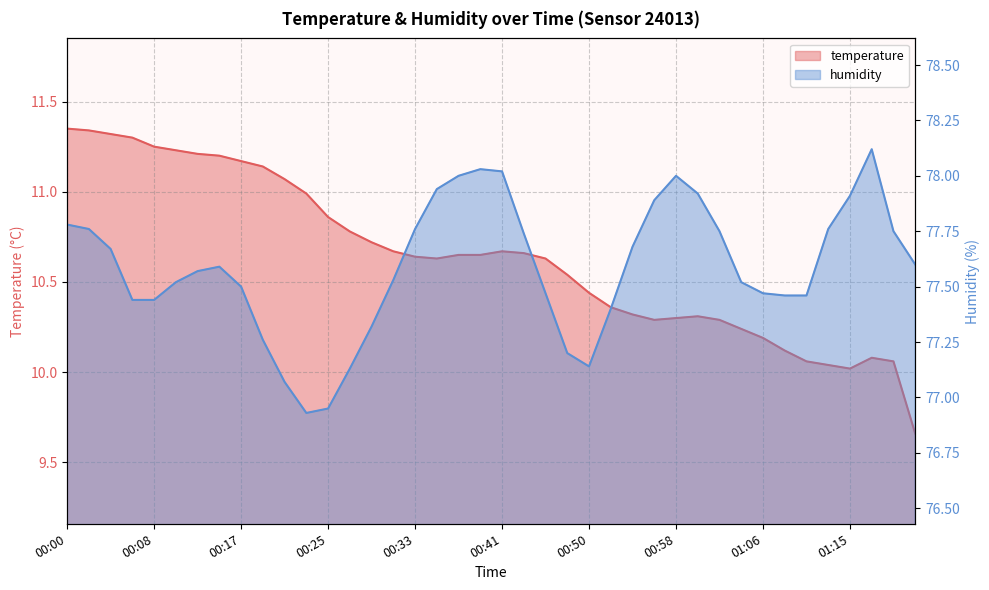

What position from the right is 00:39?

21